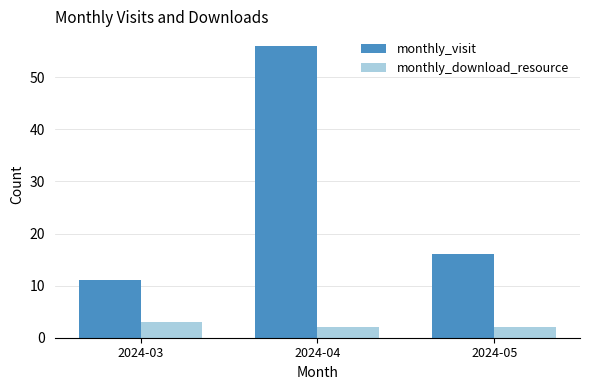

How many groups of bars are there?

3